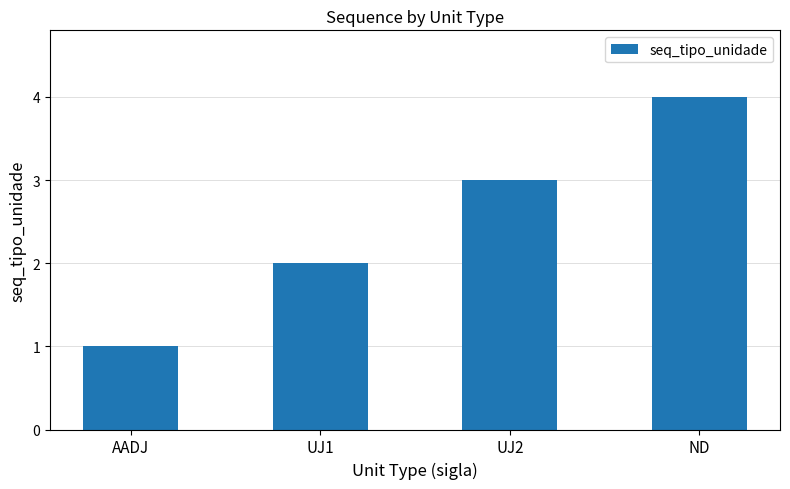

What is the greatest value displayed?

4